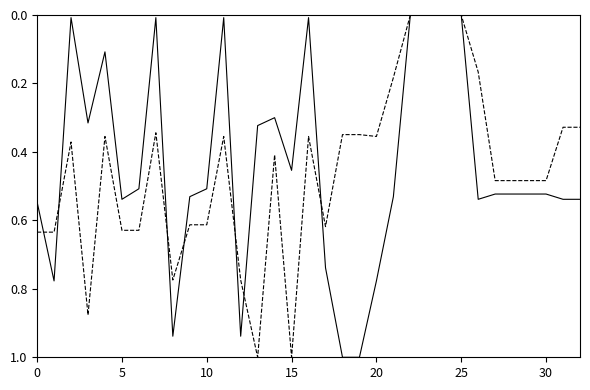

What is the maximum value shown in the chart?

1.0